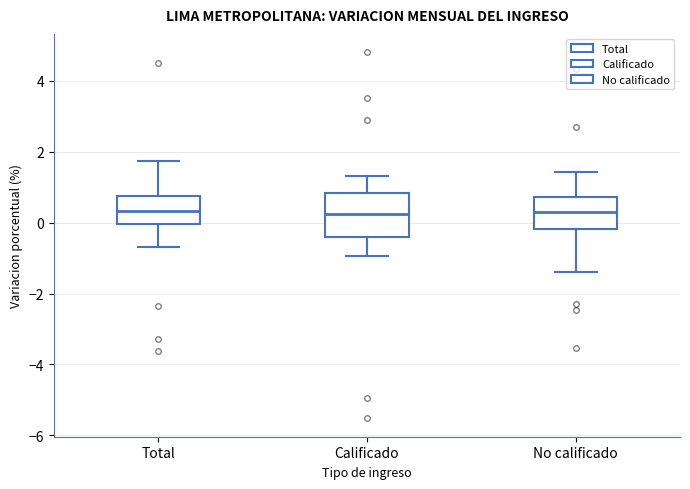

Reading left to right, transcribe this box plot: for each box, give where its median line is, the range the box spans, and where its two whiskers end, as read against the y-axis. The values are not printed on the chart, so give them approximately, as read against the axis.

Total: median 0.4, box 0.0 to 0.8, whiskers -0.6 to 1.8
Calificado: median 0.2, box -0.4 to 0.8, whiskers -1.0 to 1.4
No calificado: median 0.2, box -0.2 to 0.8, whiskers -1.4 to 1.4